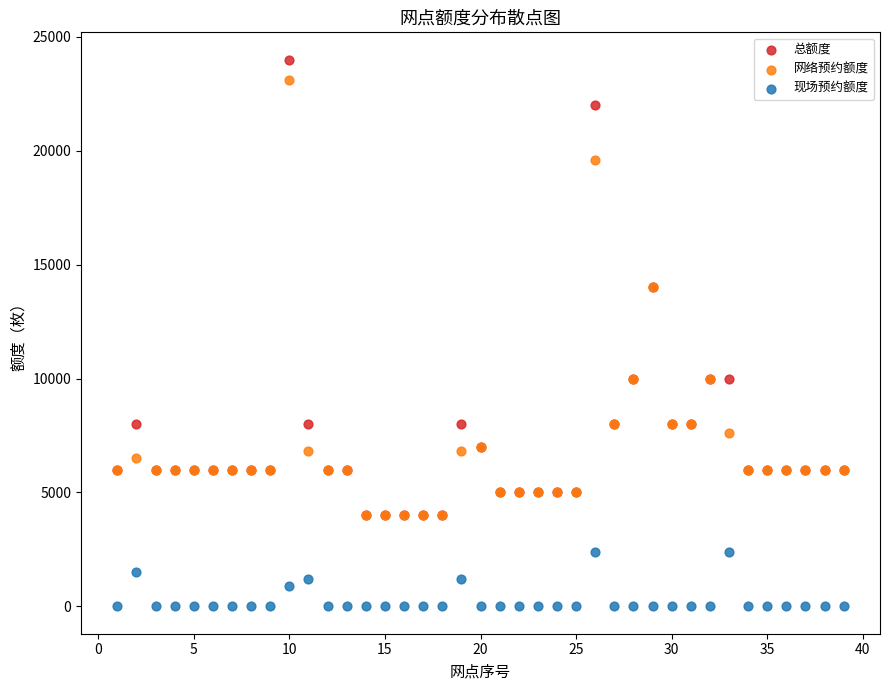

What are all the series names shown in the legend?

总额度, 网络预约额度, 现场预约额度